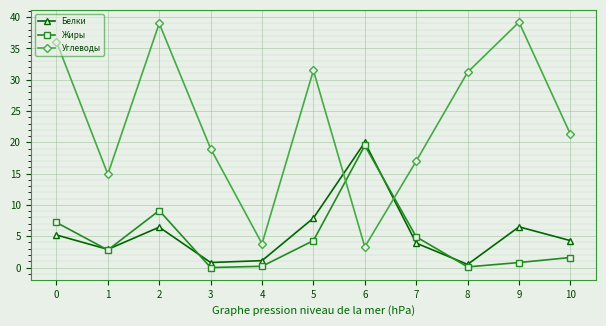

What is the value of the Белки point at the 1st from the left?

5.2